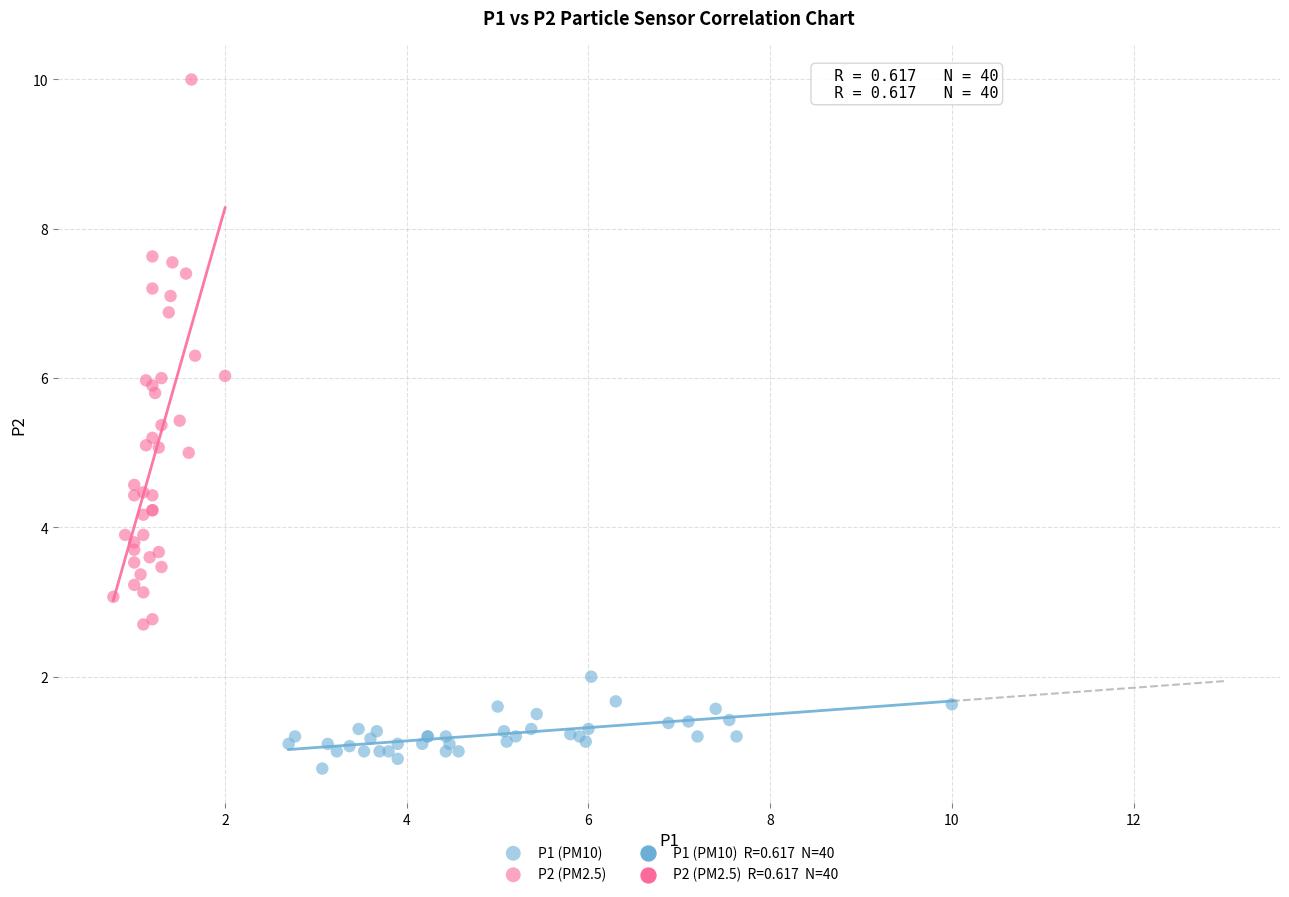

Which series contains the lowest Y value?

P1 (PM10)